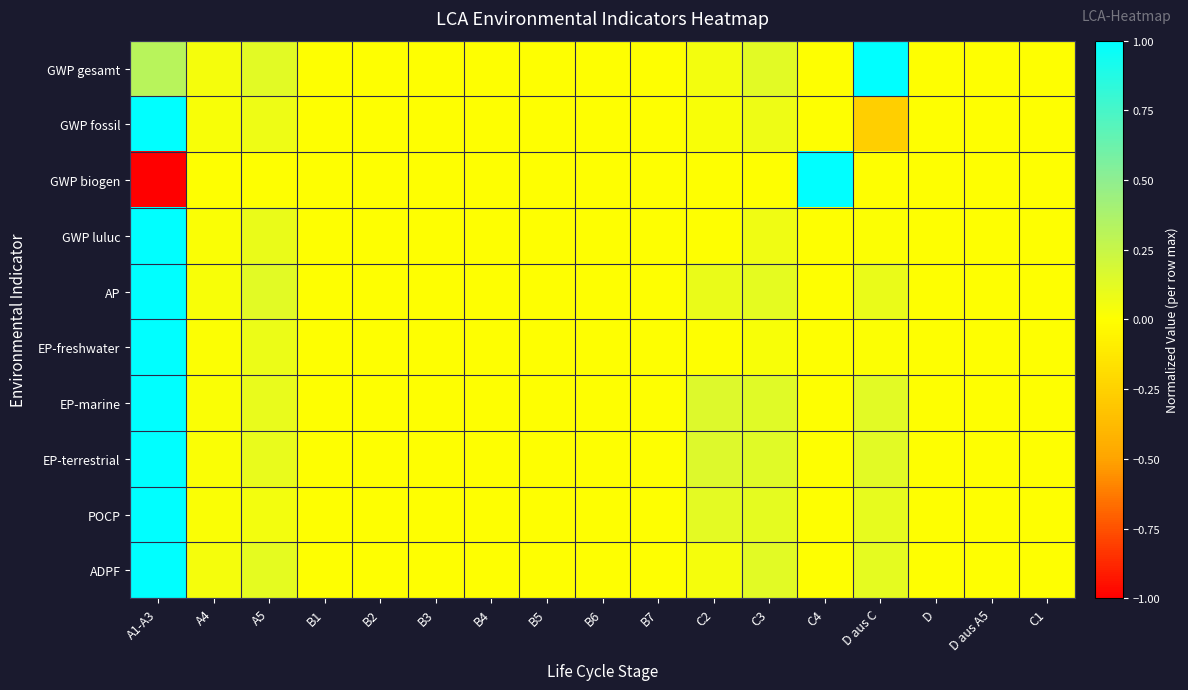

Rank the series at A4 from highest to lowest value.

ADPF, GWP gesamt, AP, GWP fossil, POCP, EP-marine, EP-terrestrial, GWP luluc, EP-freshwater, GWP biogen